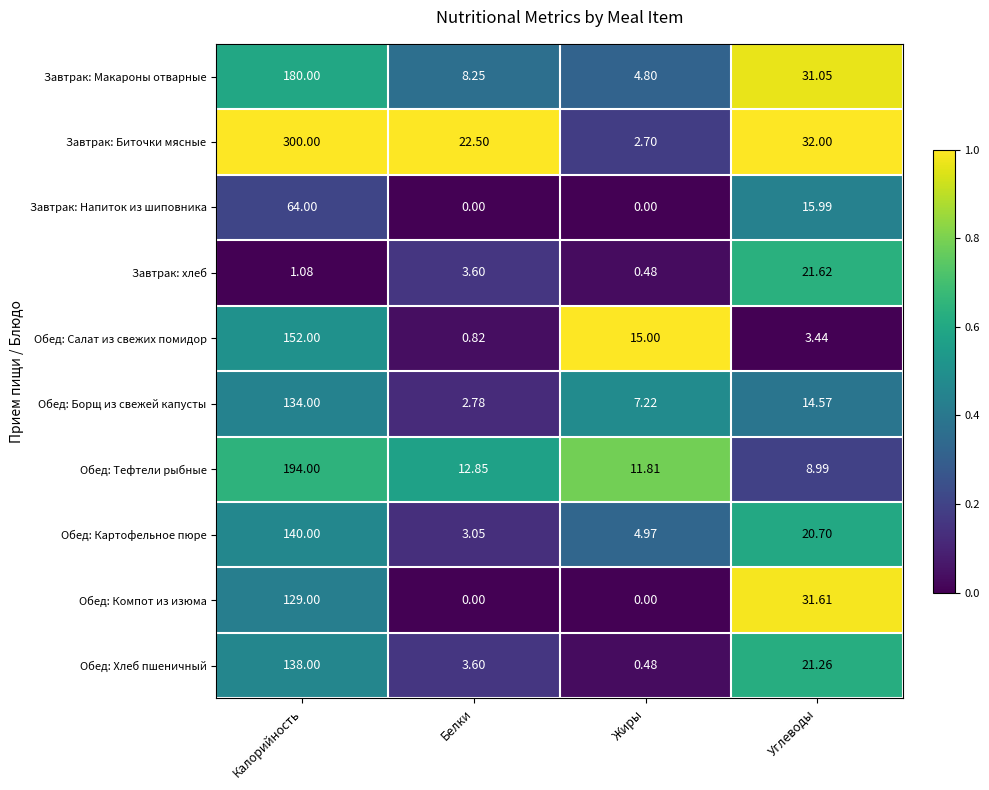

What is the total value across all series at Белки?

57.5